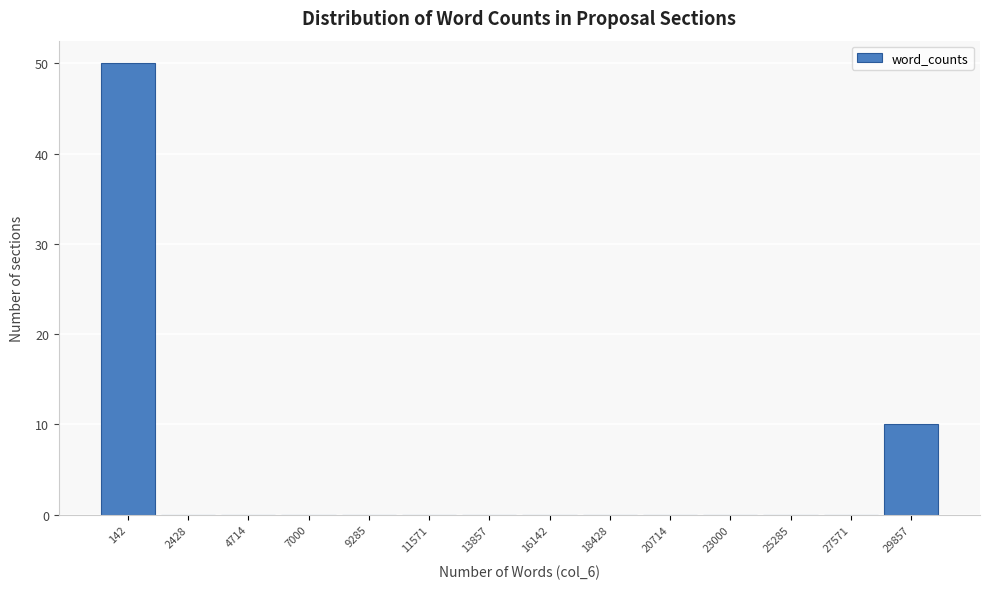

Reading left to right, list every bar in this chart as the range it spans on the x-axis followed by its height. Neither the bar edges nor the heights are printed on the chart, so give them approximately, as read against the axes.

-1000 to 1500: 50
1500 to 3500: 0
3500 to 6000: 0
6000 to 8000: 0
8000 to 10500: 0
10500 to 12500: 0
12500 to 15000: 0
15000 to 17500: 0
17500 to 19500: 0
19500 to 22000: 0
22000 to 24000: 0
24000 to 26500: 0
26500 to 28500: 0
28500 to 31000: 10